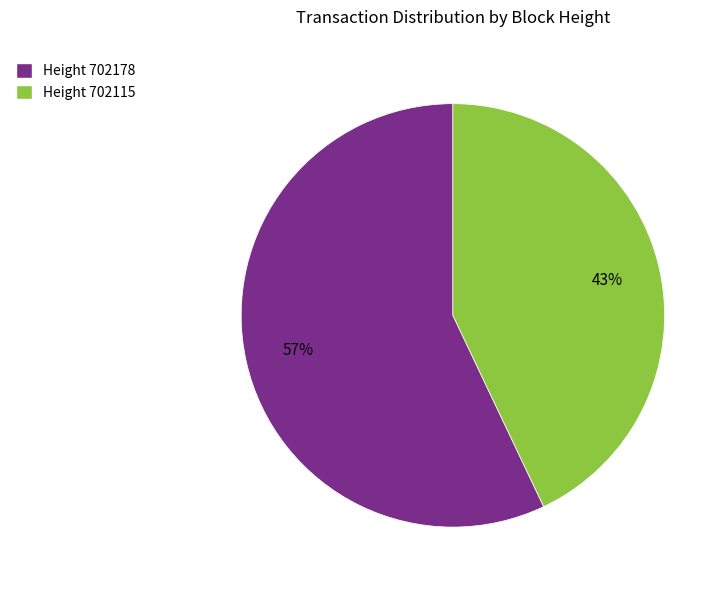

Approximately how many times larger is the value at Height 702115 compared to Height 702178?

0.8